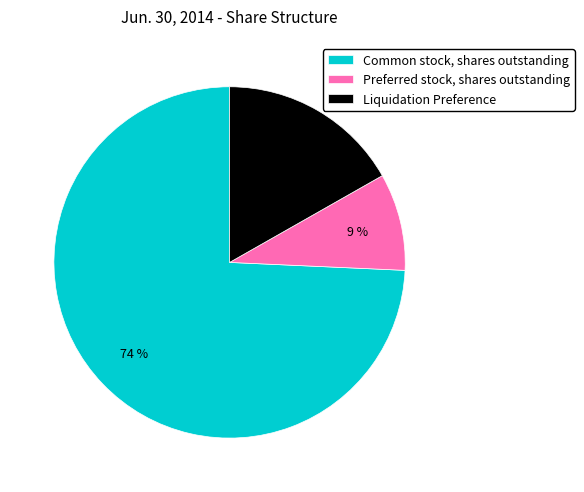

To the nearest percent, what is the difference between the largest and smallest slice percentages?

65%